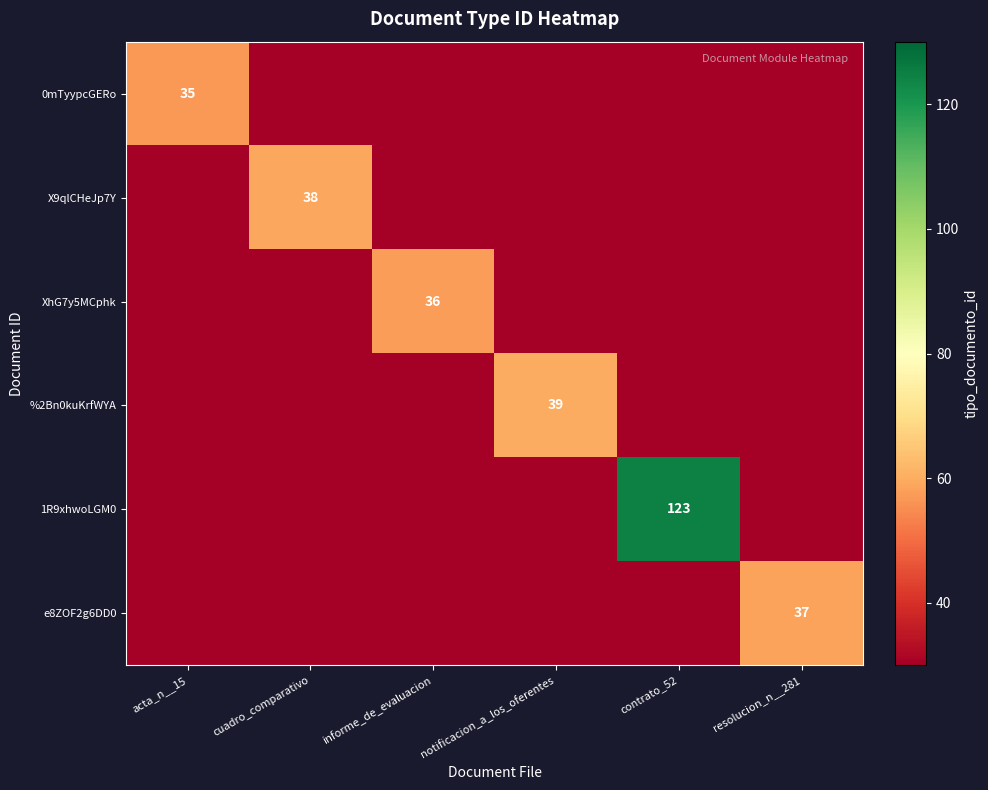

Is it true that 0mTyypcGERo equals 0 at resolucion_n__281?

True